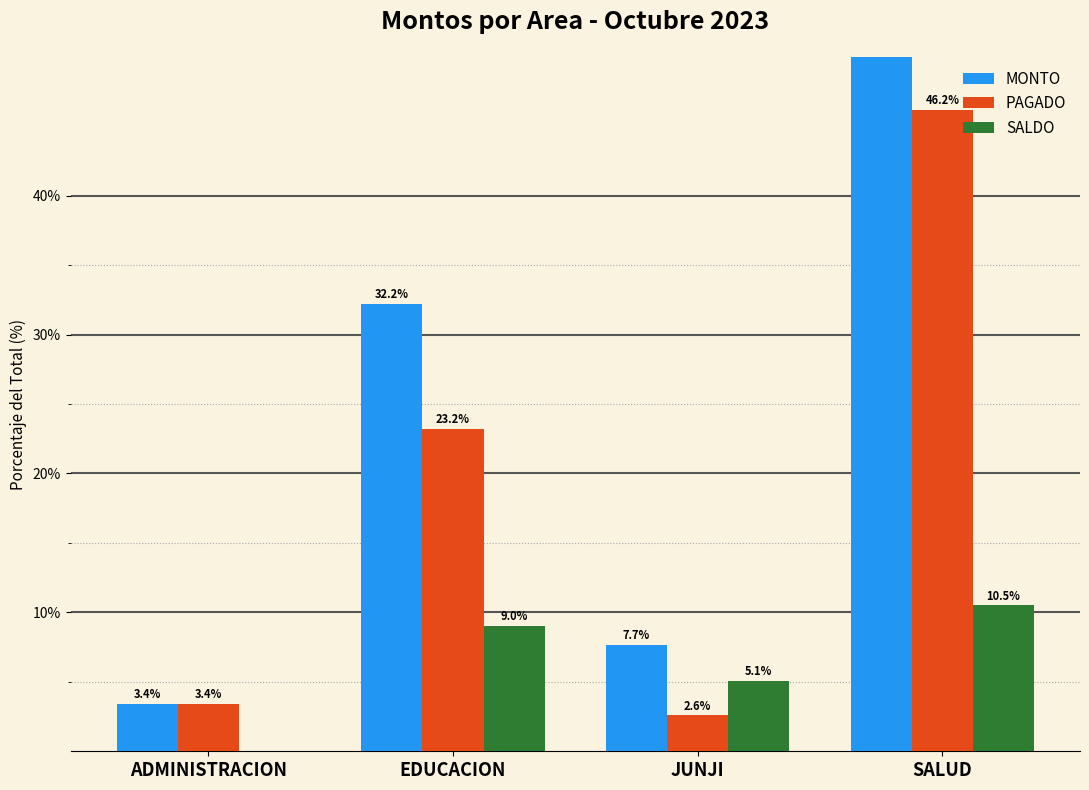

At how many categories does at least one series exceed 39?

1